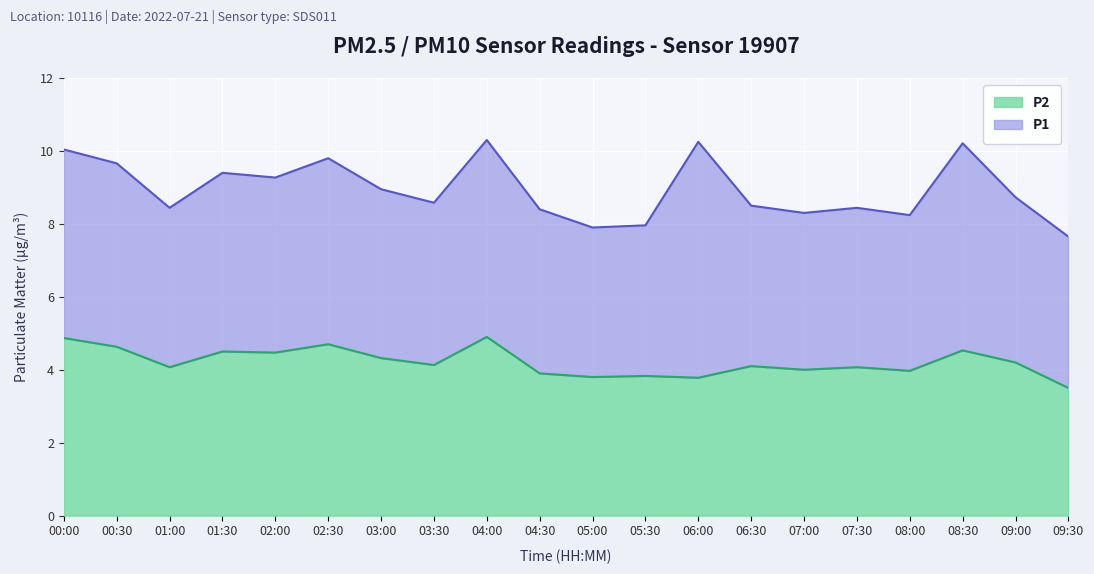

True or false: there are more than 1 points higher than both neighbors.

True